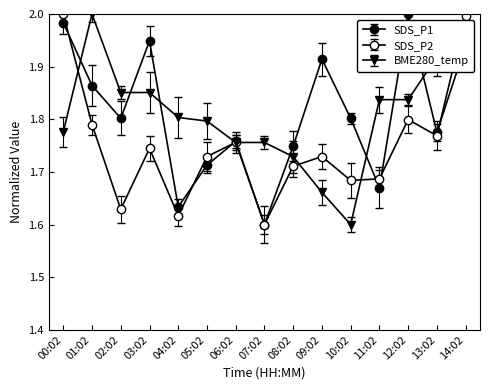

How many distinct data groups are displayed?

3